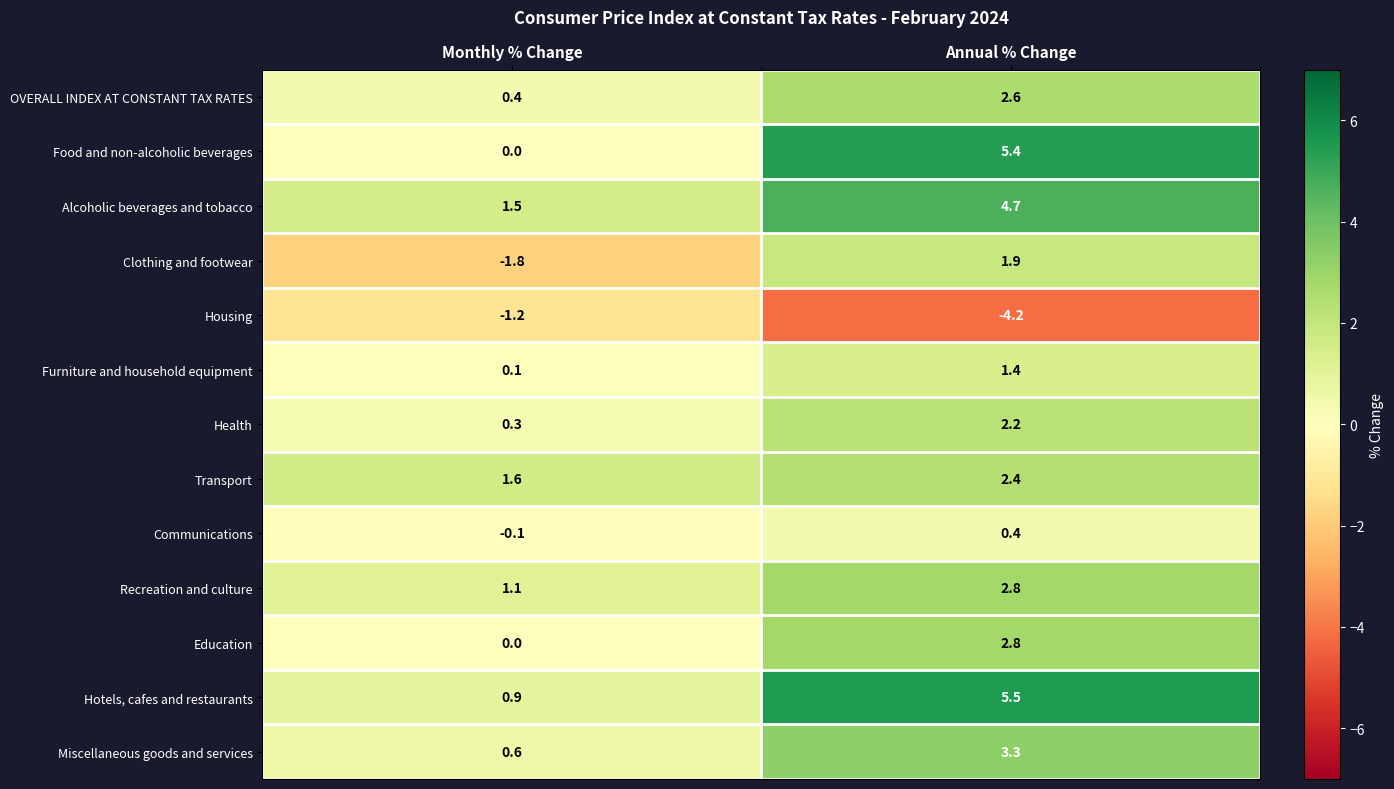

What is the difference between the OVERALL INDEX AT CONSTANT TAX RATES values at Annual % Change and Monthly % Change?

2.2